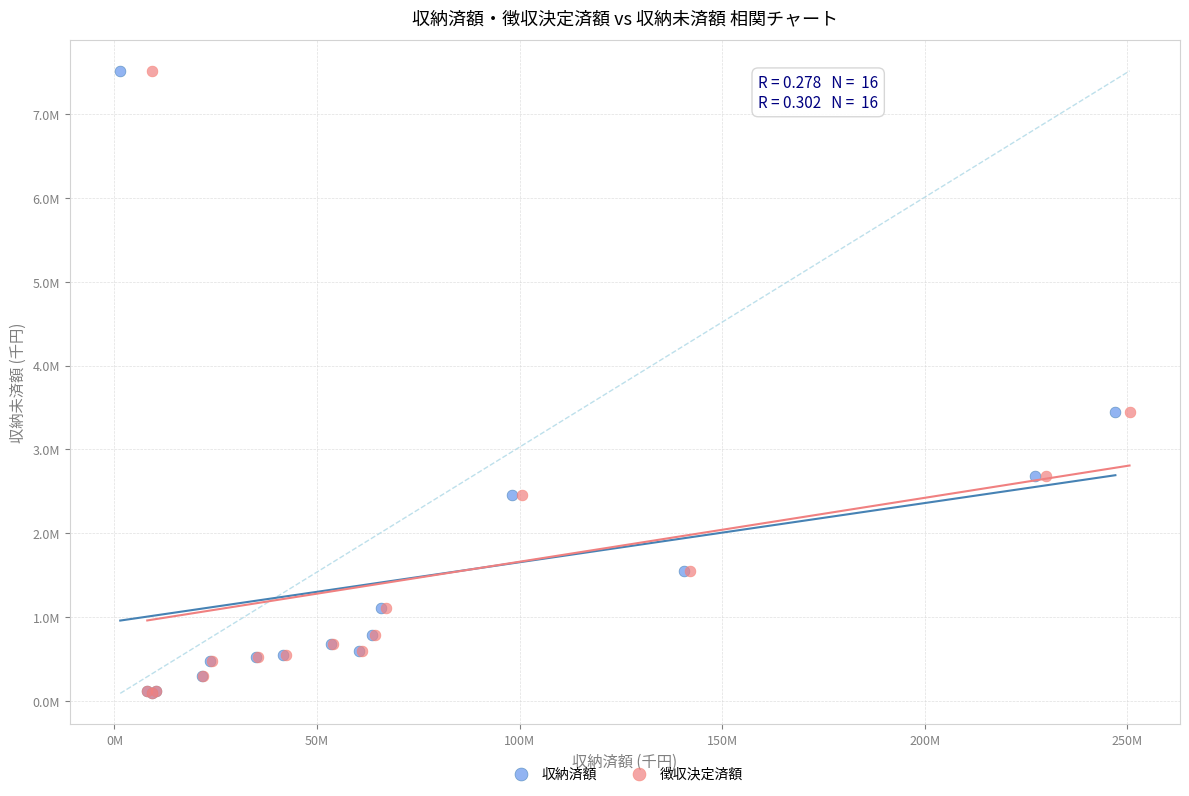

What are all the series names shown in the legend?

収納済額, 徴収決定済額